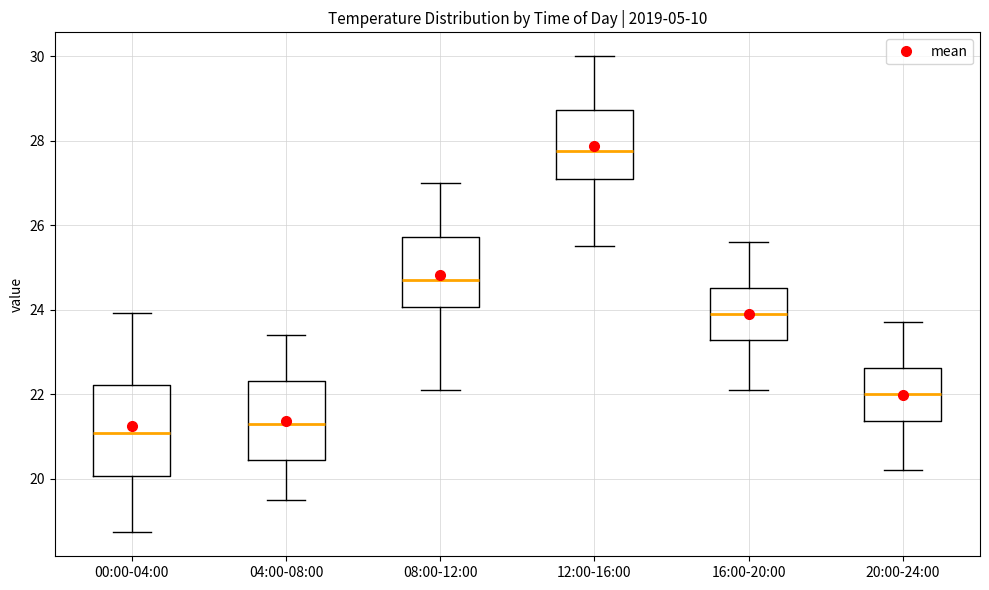

Reading left to right, transcribe this box plot: for each box, give where its median line is, the range the box spans, and where its two whiskers end, as read against the y-axis. The values are not printed on the chart, so give them approximately, as read against the axis.

00:00-04:00: median 21.0, box 20.0 to 22.2, whiskers 18.8 to 24.0
04:00-08:00: median 21.4, box 20.4 to 22.4, whiskers 19.6 to 23.4
08:00-12:00: median 24.8, box 24.0 to 25.8, whiskers 22.2 to 27.0
12:00-16:00: median 27.8, box 27.2 to 28.8, whiskers 25.6 to 30.0
16:00-20:00: median 24.0, box 23.2 to 24.6, whiskers 22.2 to 25.6
20:00-24:00: median 22.0, box 21.4 to 22.6, whiskers 20.2 to 23.8